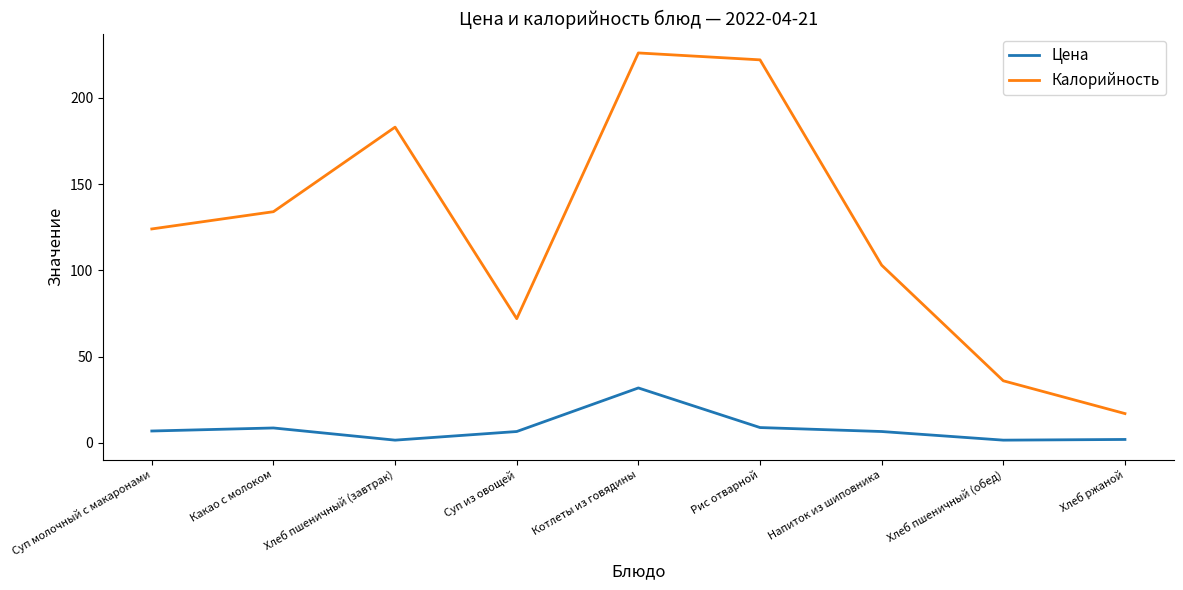

What is the total value across all series at Суп из овощей?

78.6